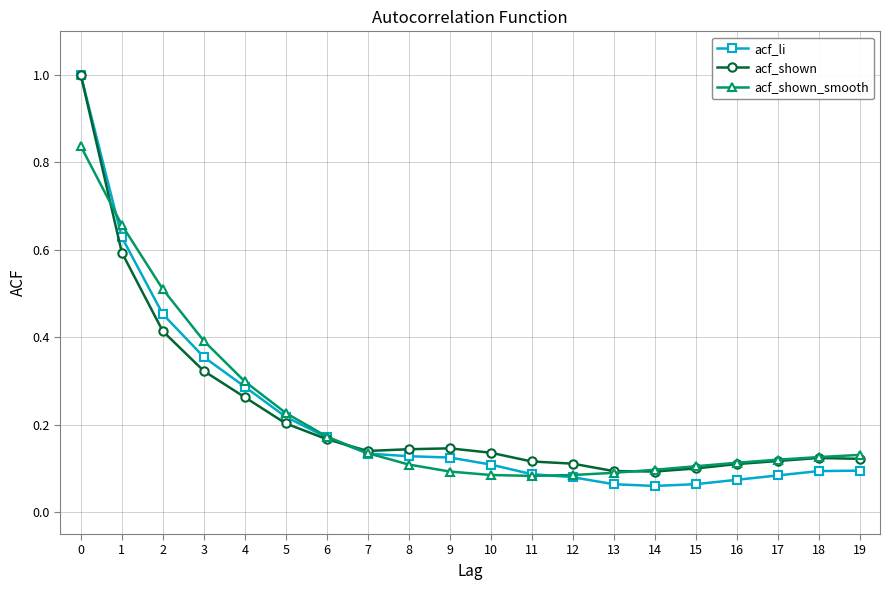

What is the maximum value shown in the chart?

1.0